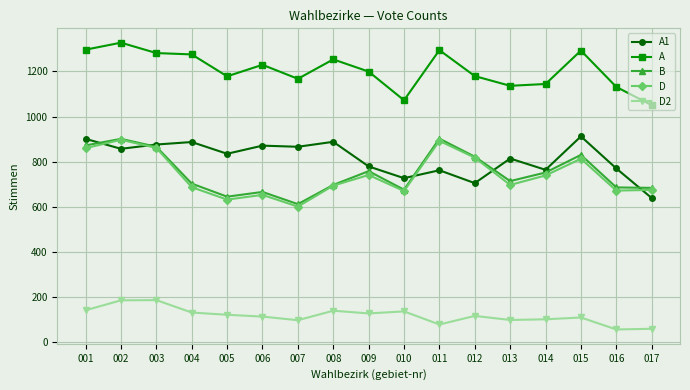

Is it true that D2 equals 91 at 001?

False